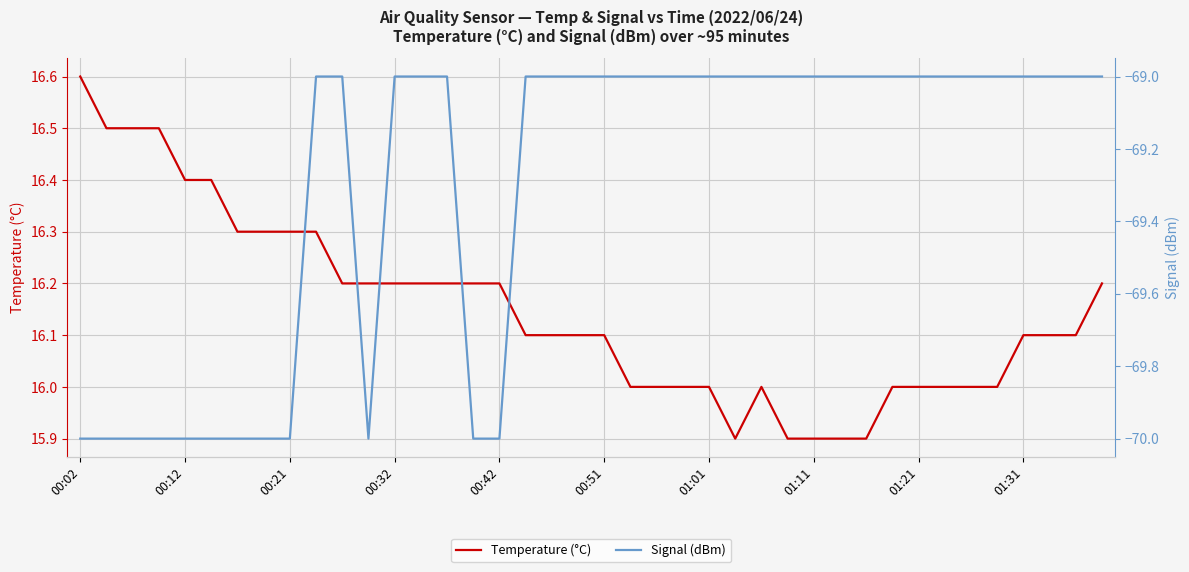

Is it true that Temperature (°C) equals 23.5 at 31?

False